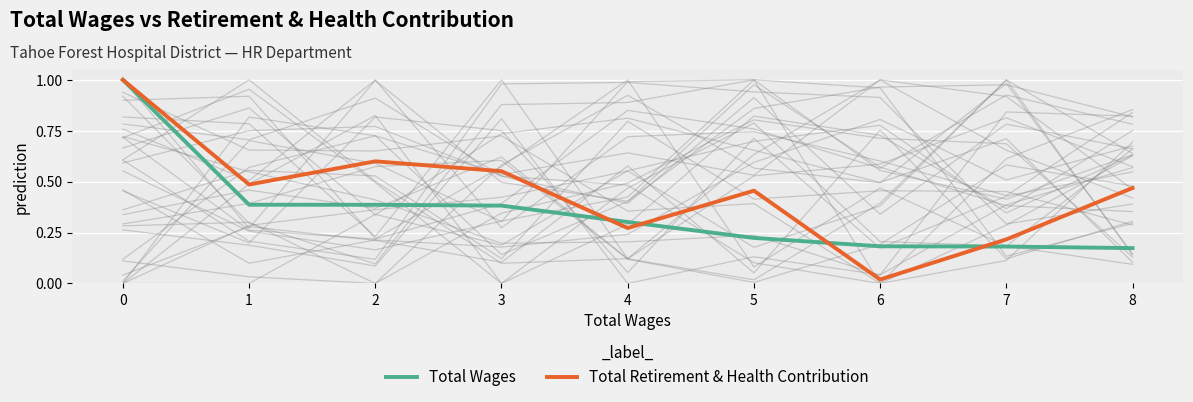

What is the value of the Total Retirement & Health Contribution point at the 3rd from the left?

0.6